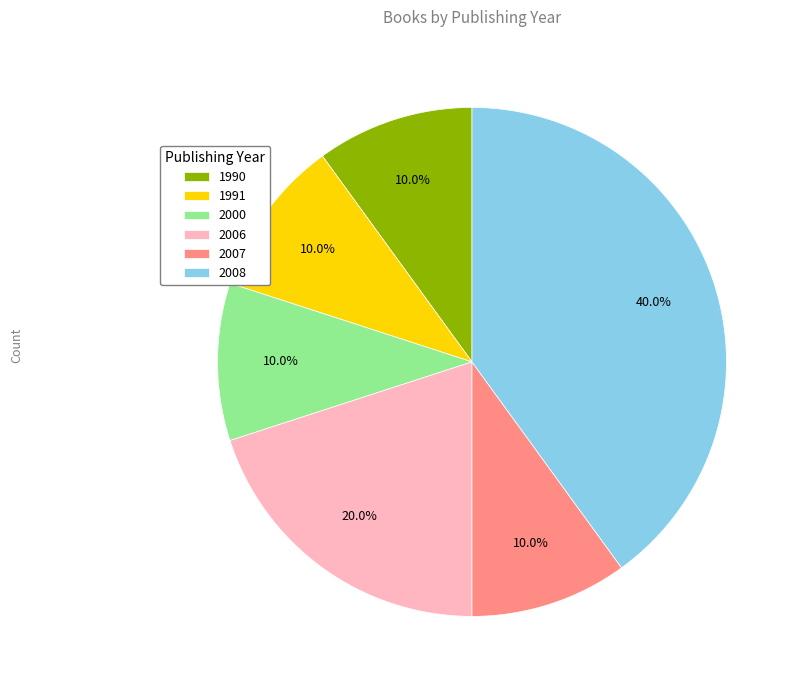

What is the total percentage of 1991 and 2006?

30.0%